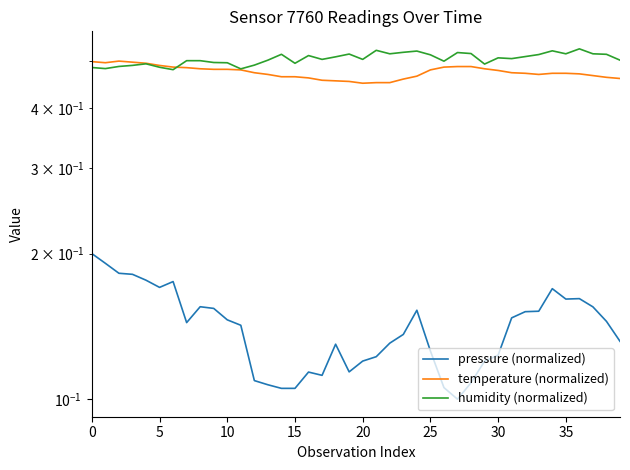

In humidity (normalized), how many points are higher than both neighbors (excluding endpoints)?

10